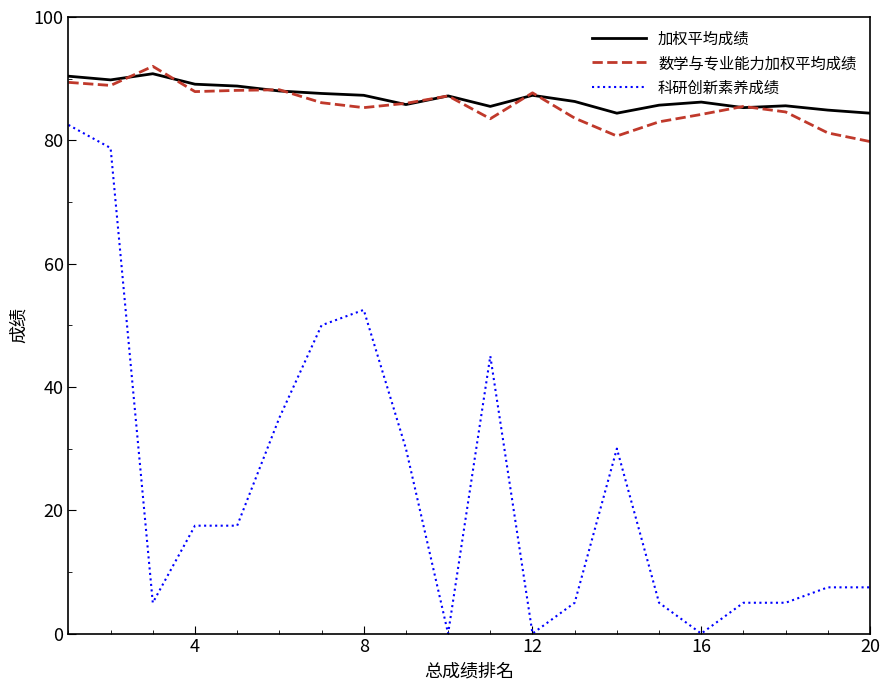

What is the maximum value shown in the chart?

92.0